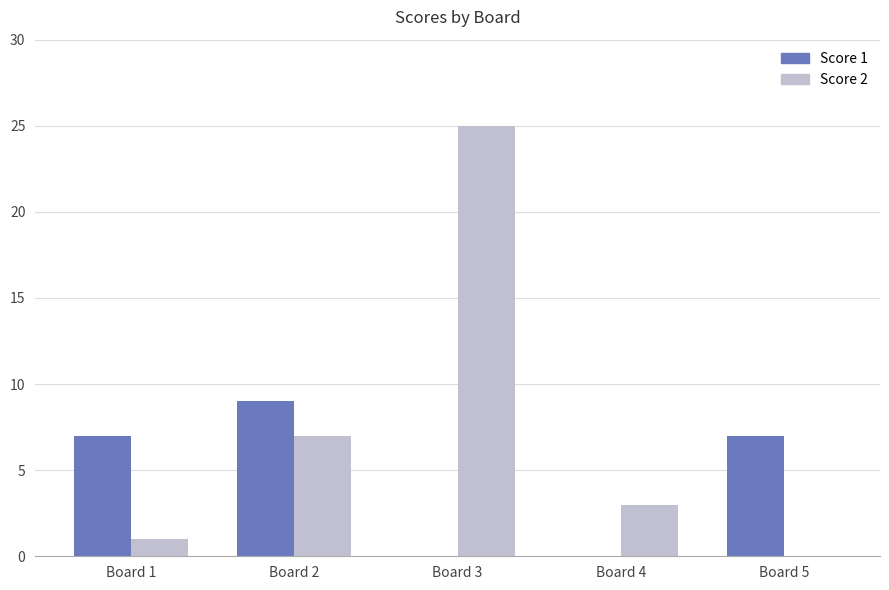

Is the value of Score 2 at Board 3 greater than the value of Score 1 at Board 1?

Yes